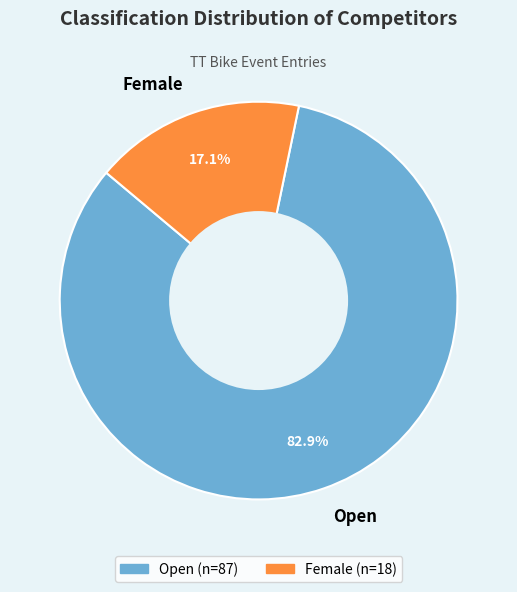

The Open slice represents 75% of the pie. True or false?

False